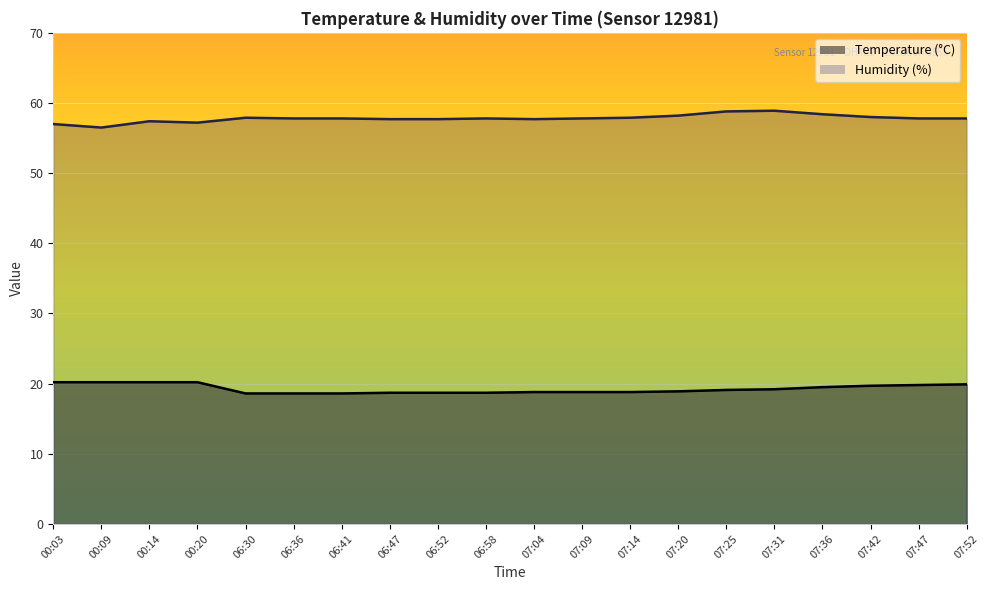

Read the Temperature (°C) value at 07:47.

19.8